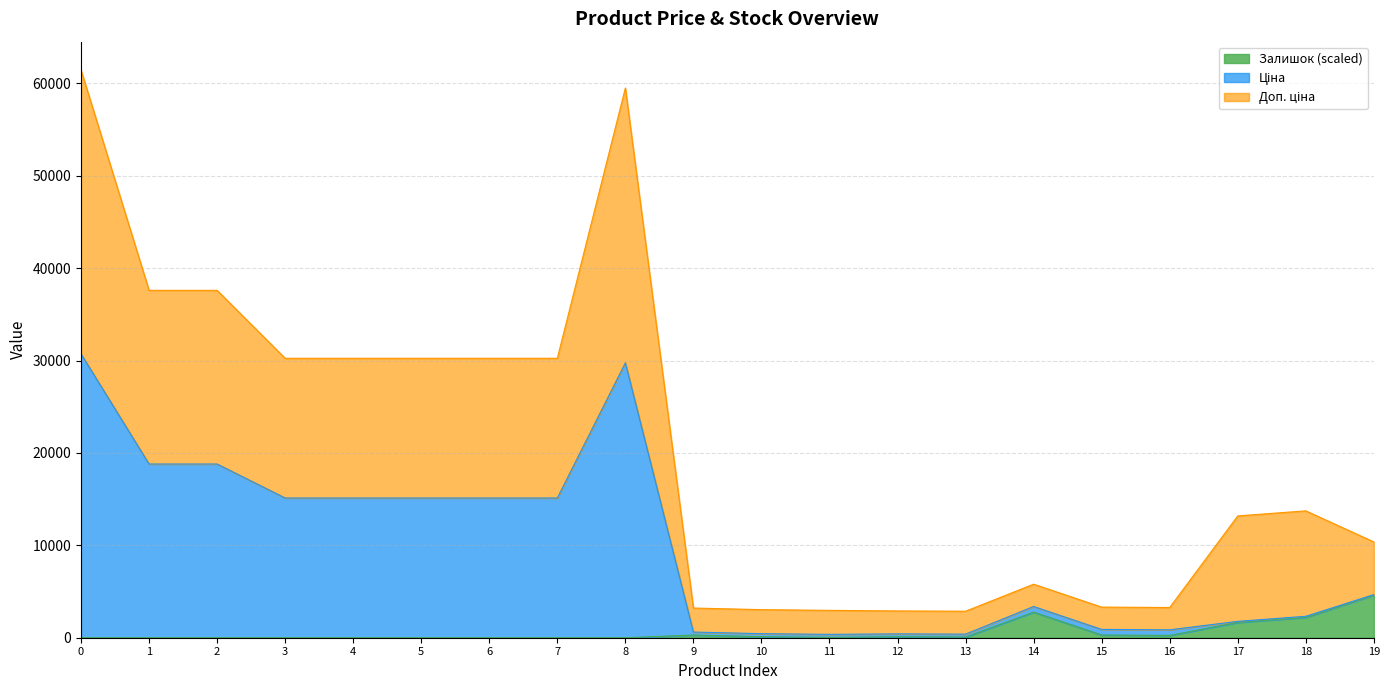

List the series in order of their overall mean, lowest first.

Залишок, Ціна, Доп. ціна